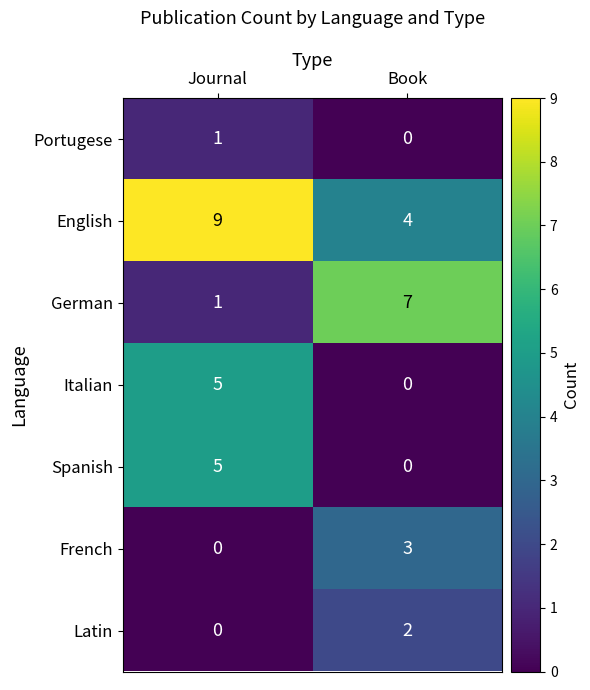

True or false: Latin has a value of 2 at Book.

True